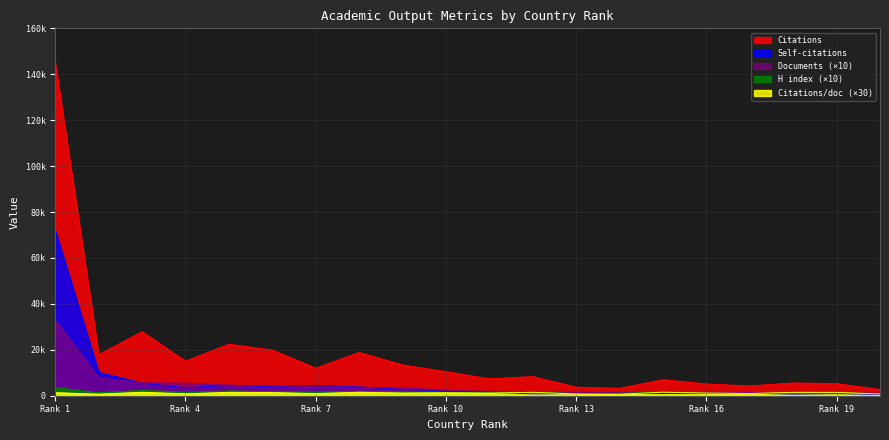

What is the maximum value shown in the chart?

144777.0